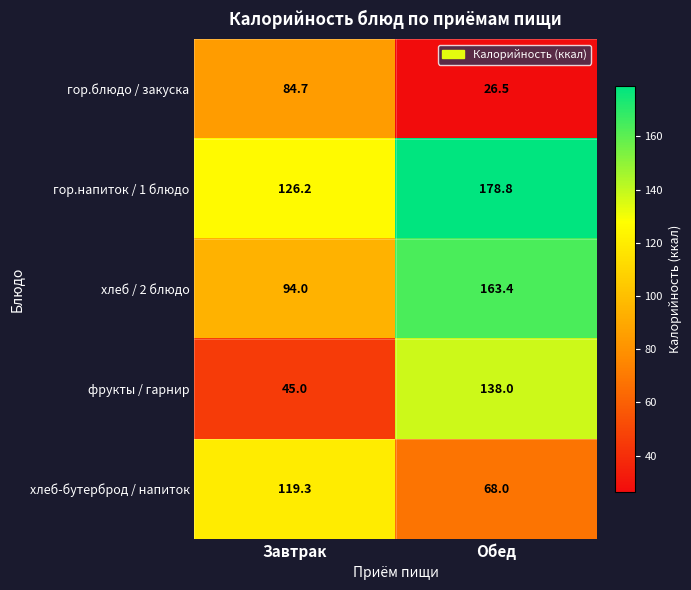

Rank the categories by гор.блюдо / закуска value from highest to lowest.

Завтрак, Обед